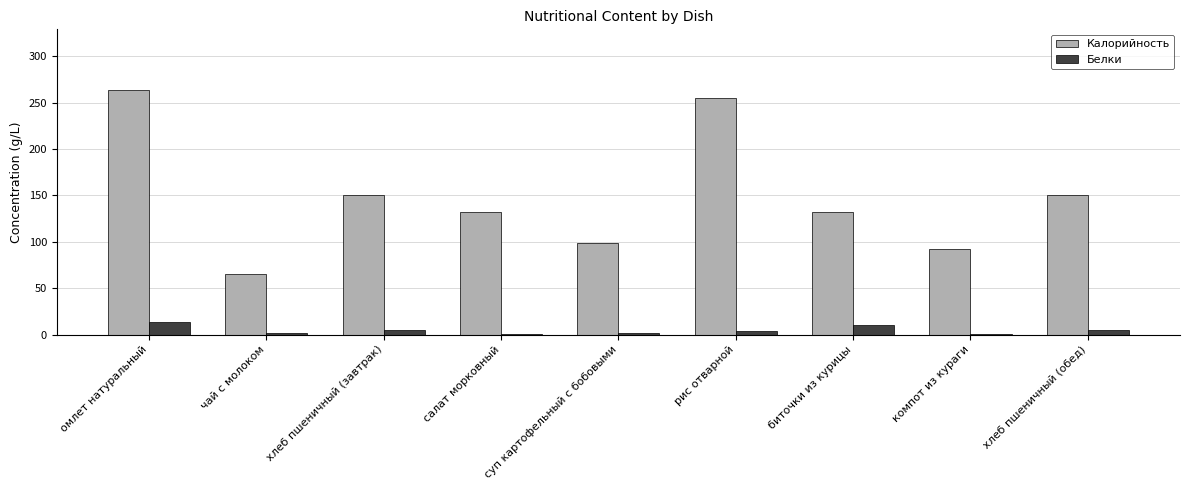

Between компот из кураги and хлеб пшеничный (обед), which series saw the biggest shift?

Калорийность